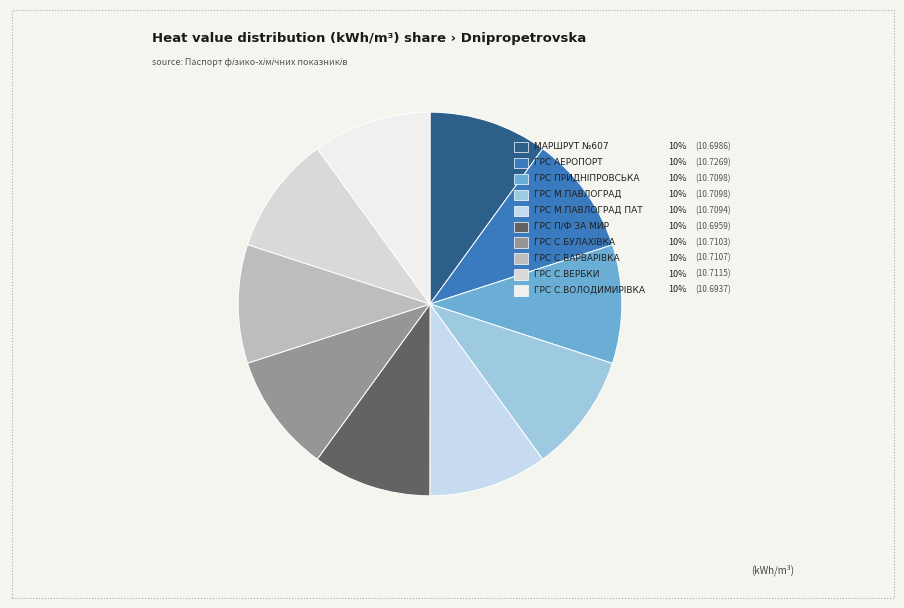

To the nearest percent, what percentage of the pie is ГРС с.Володимирівка?

10%